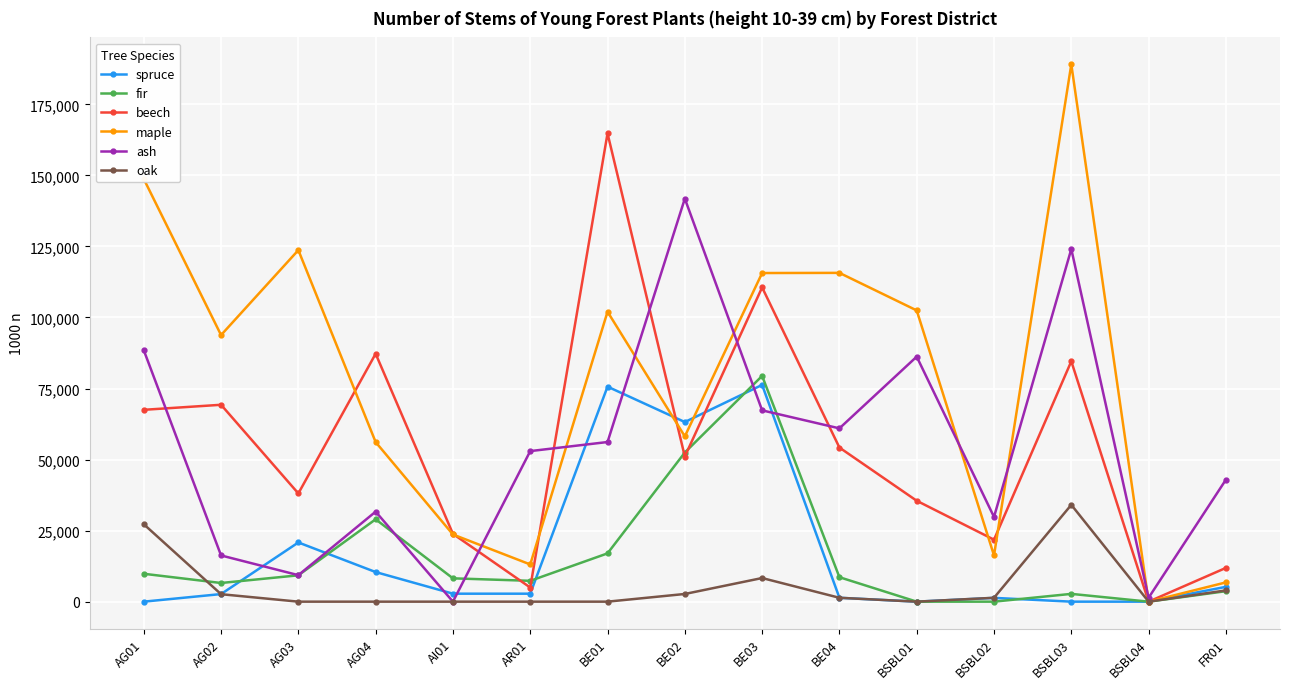

Does the chart have visible grid lines?

Yes